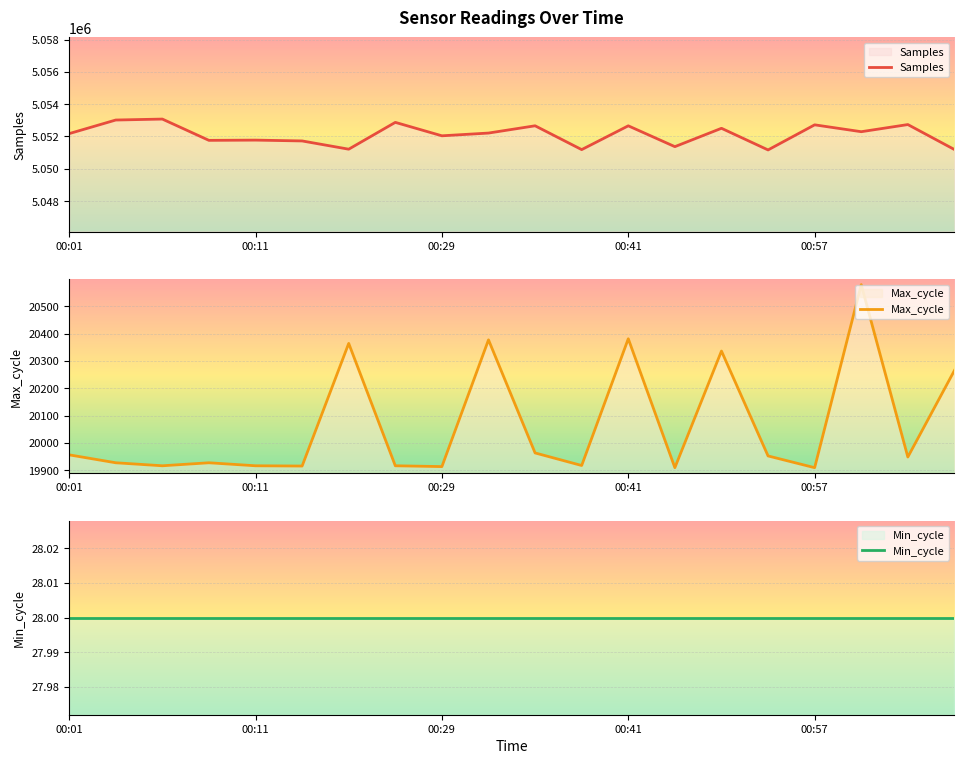

At which label does Max_cycle reach its peak?

17